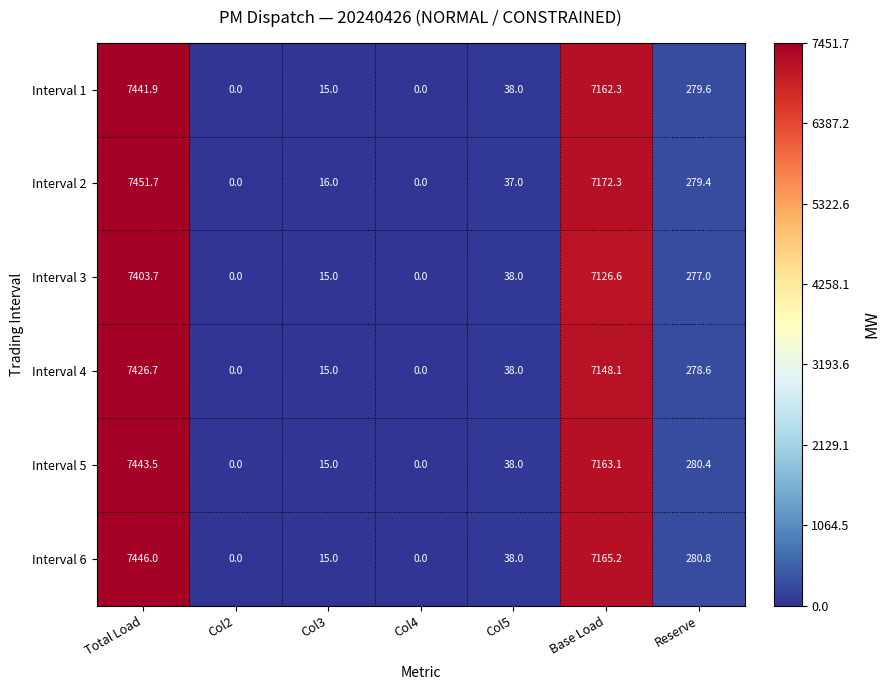

At Reserve, list the series in order from largest to smallest.

Interval 6, Interval 5, Interval 1, Interval 2, Interval 4, Interval 3